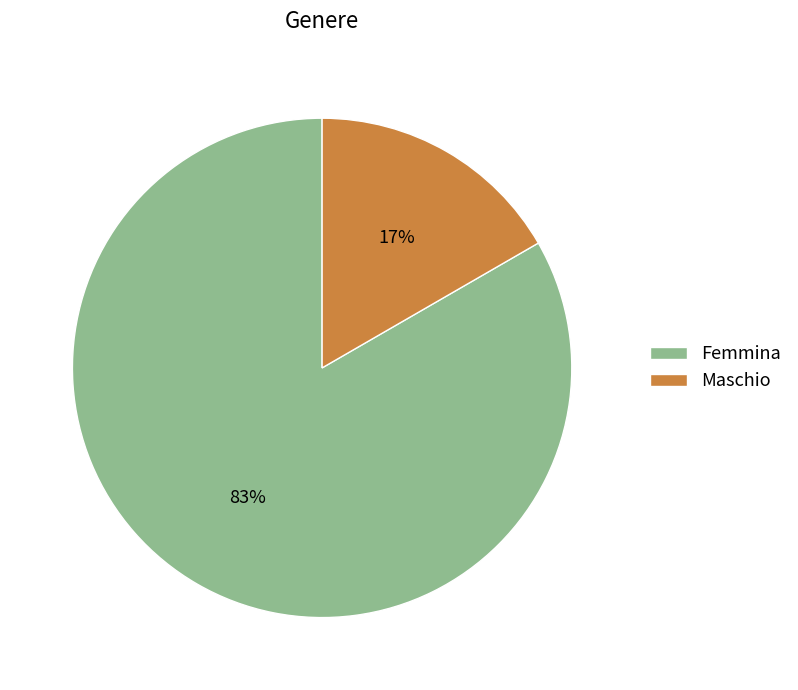

Which has a higher value, Femmina or Maschio?

Femmina